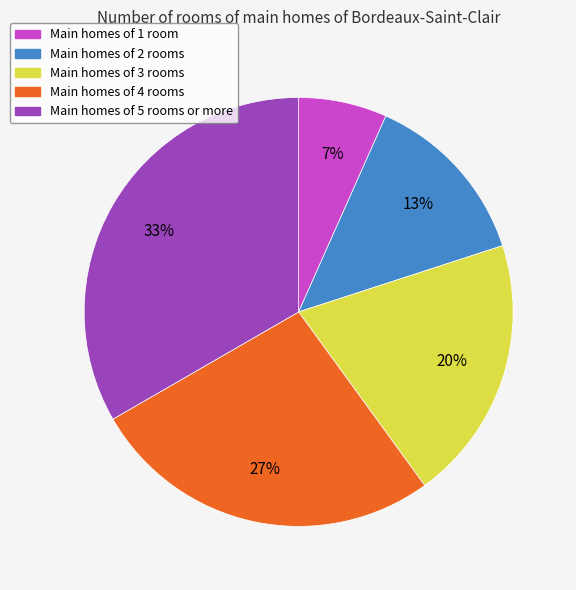

To the nearest percent, what is the average slice percentage?

20%